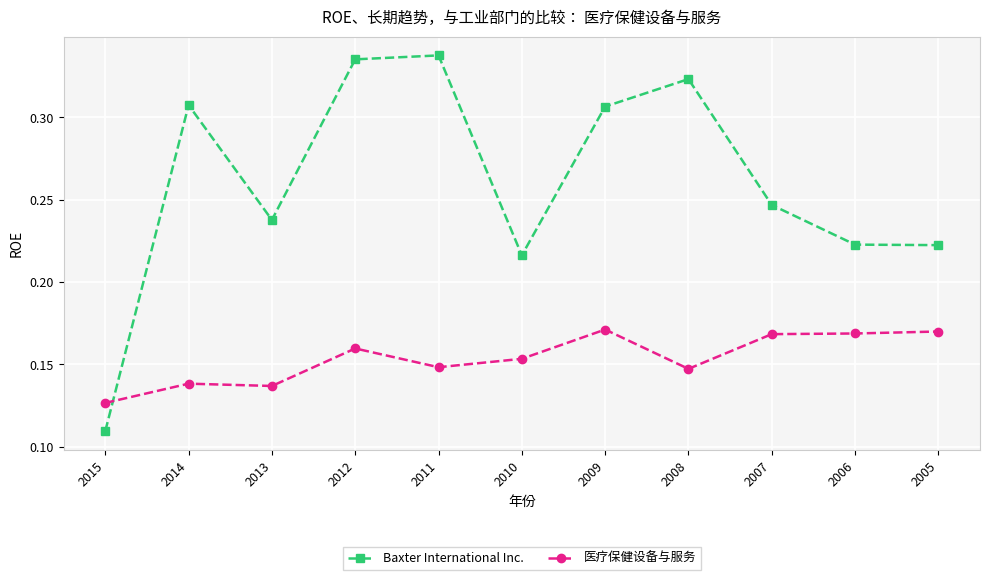

The Baxter International Inc. series shows 0.4 at 2006. True or false?

False